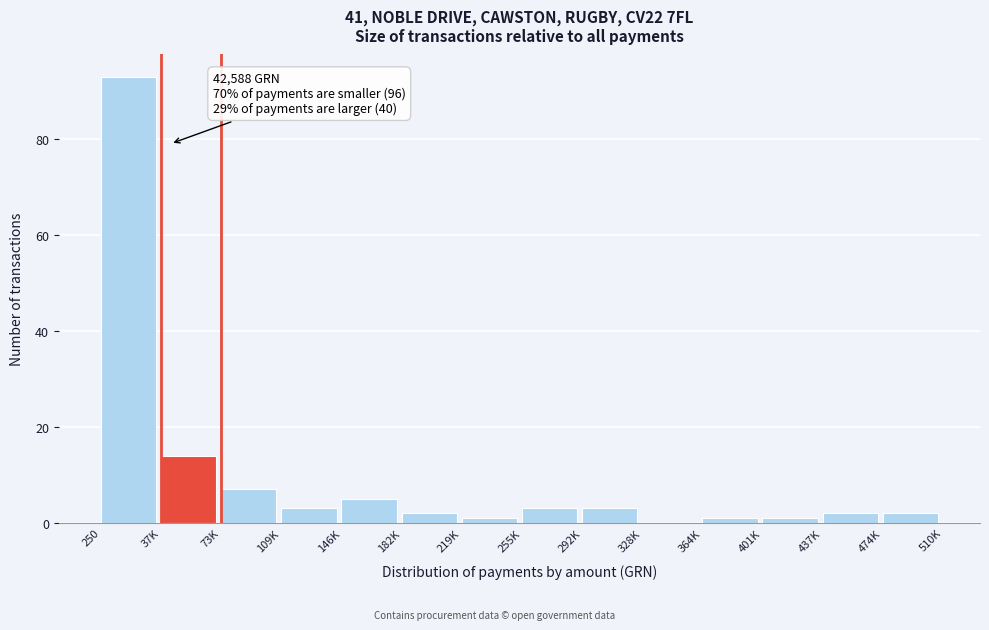

Reading left to right, transcribe all the data shown in this chart.

250=93	37K=14	73K=7	109K=3	146K=5	182K=2	219K=1	255K=3	292K=3	328K=0	364K=1	401K=1	437K=2	474K=2